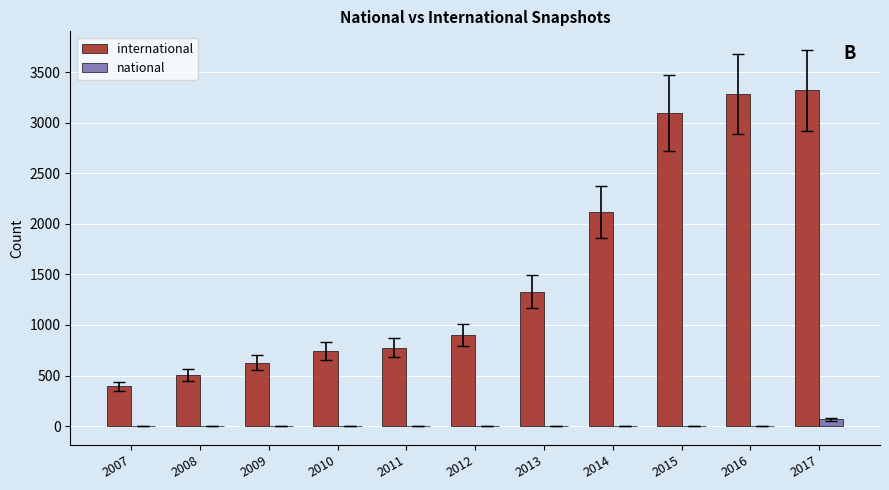

How many series are shown in this chart?

2